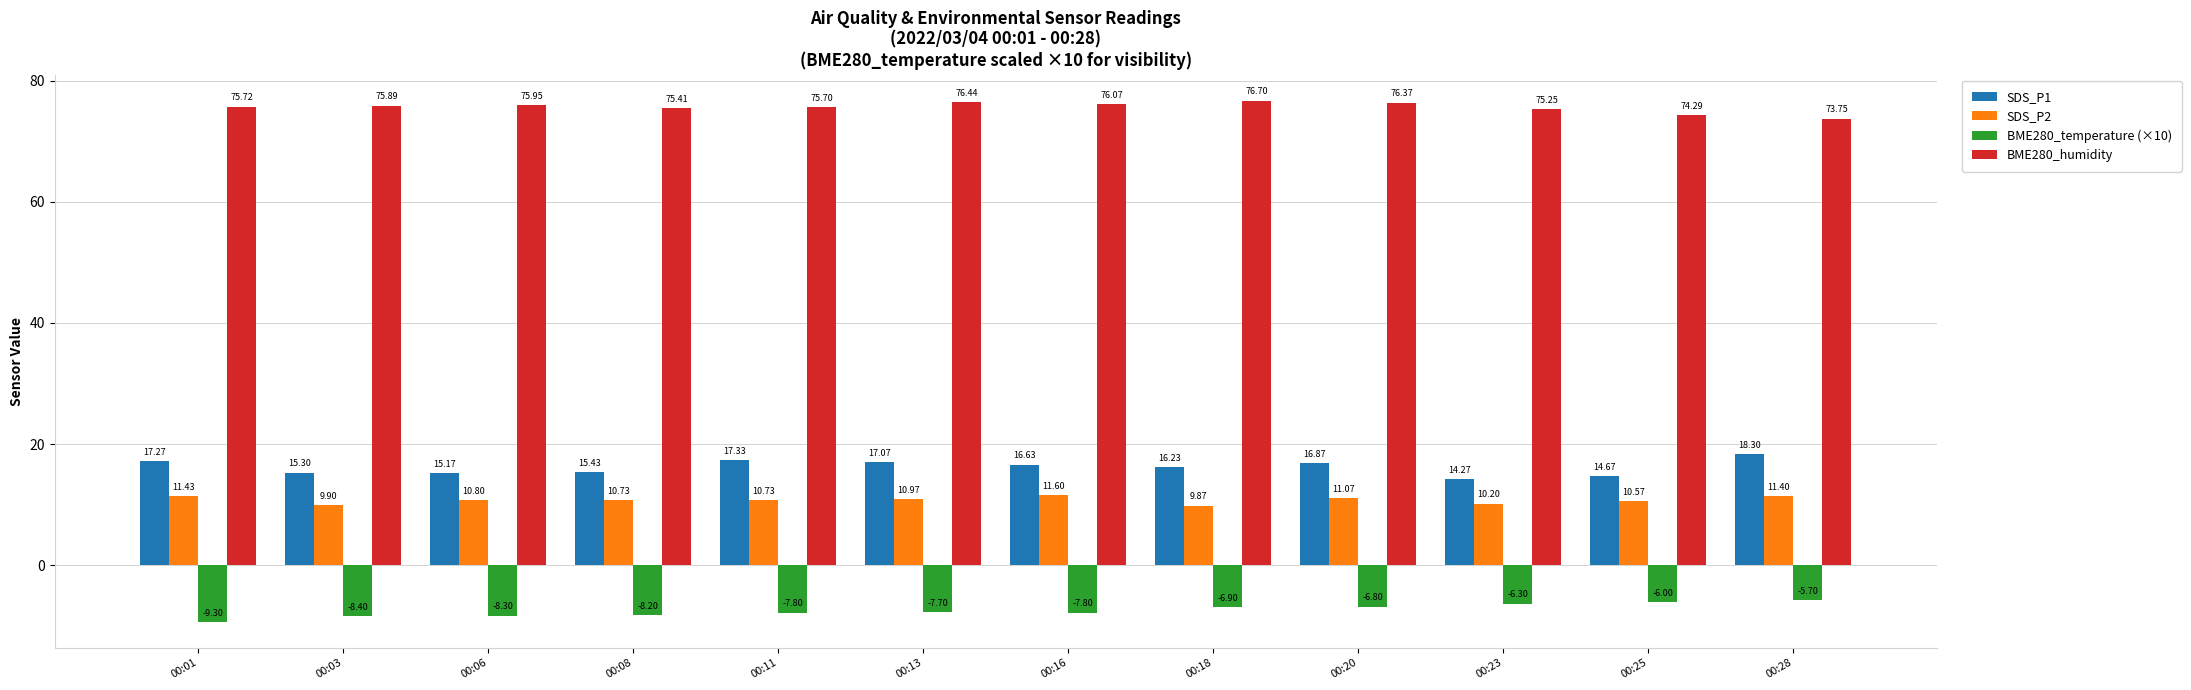

What is the difference between the second highest and minimum values in the SDS_P2 series?

1.6